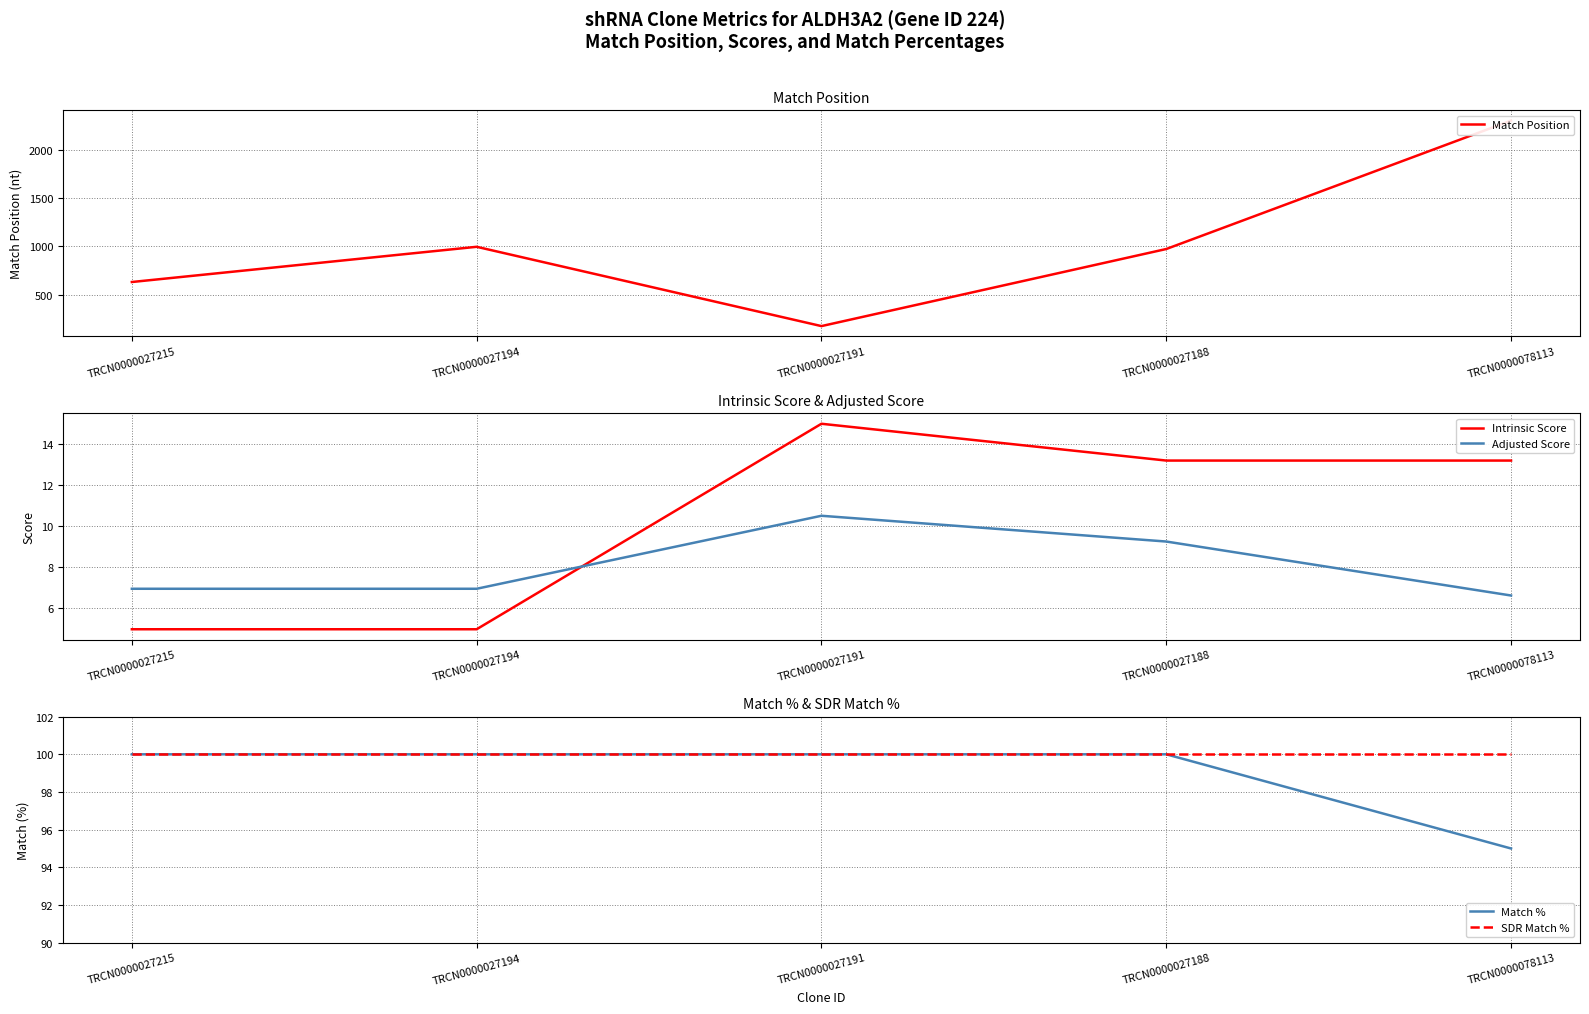

Is the value of Match Position at TRCN0000027215 greater than the value of Intrinsic Score at TRCN0000027215?

Yes